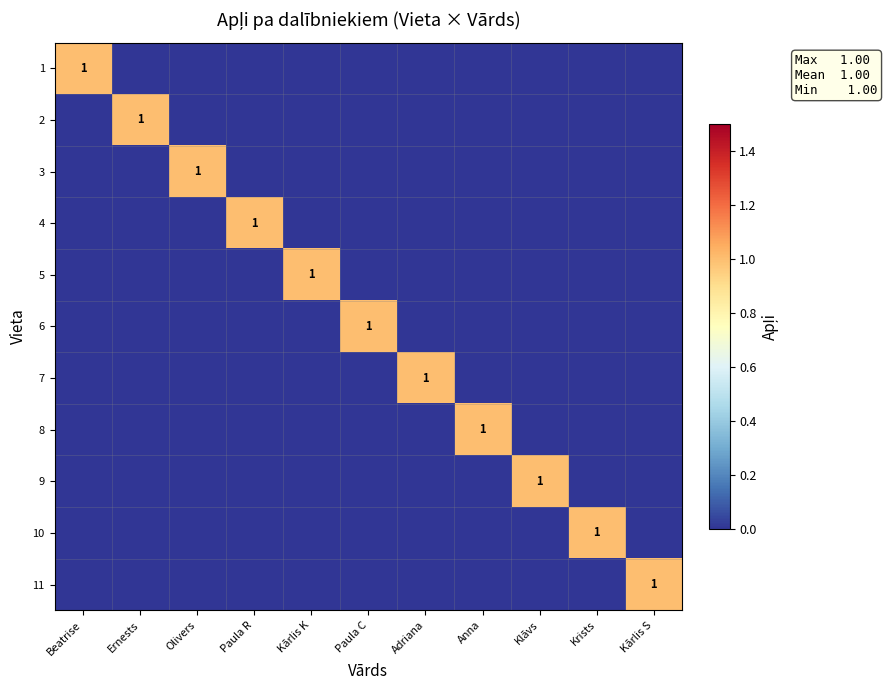

The 7 series shows 1 at Adriana. True or false?

True